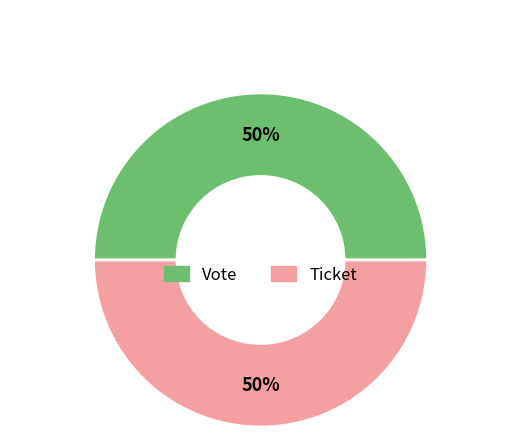

To the nearest percent, what is the average slice percentage?

50%